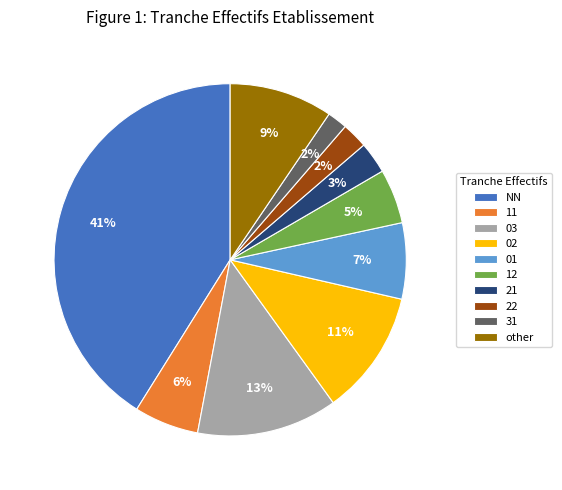

Is there a majority slice in this chart?

No